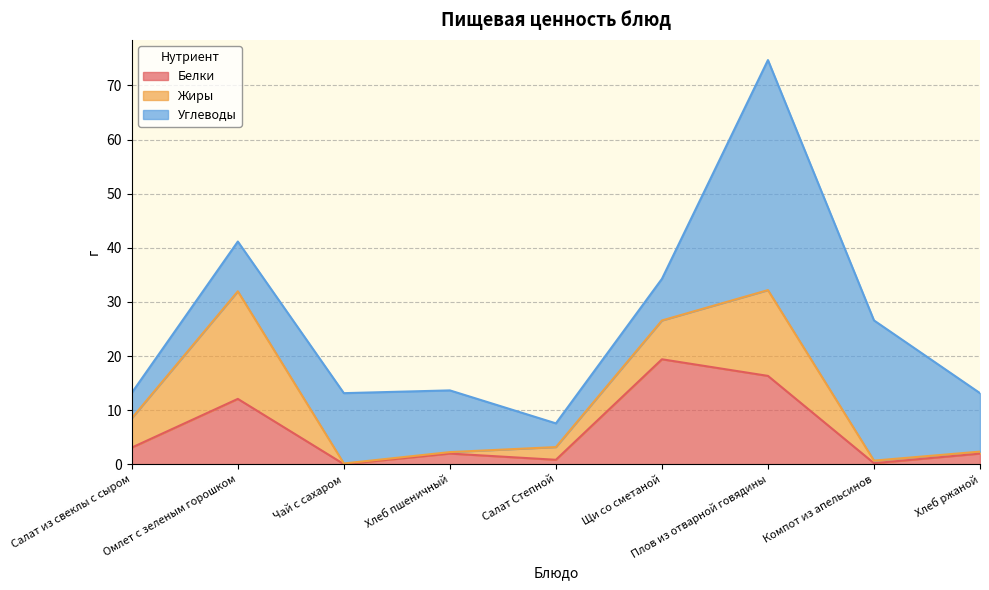

Which has a higher value, Компот из апельсинов or Щи со сметаной?

Щи со сметаной